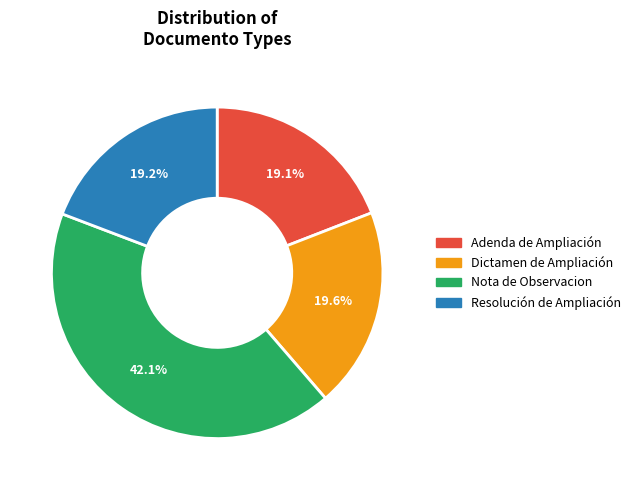

Combined, do Resolución de Ampliación and Nota de Observacion account for over 50%?

Yes